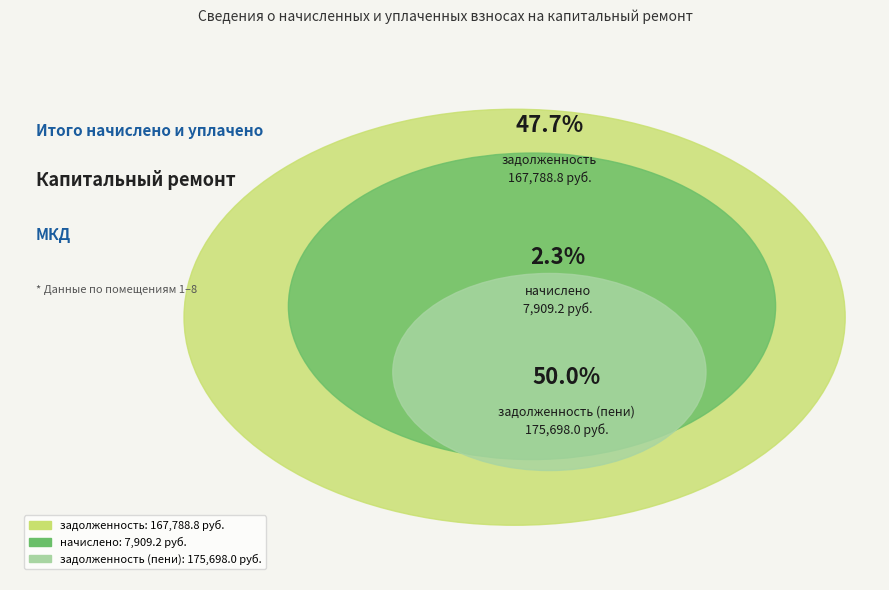

Rank the categories by value from highest to lowest.

задолженность (пени), задолженность, начислено